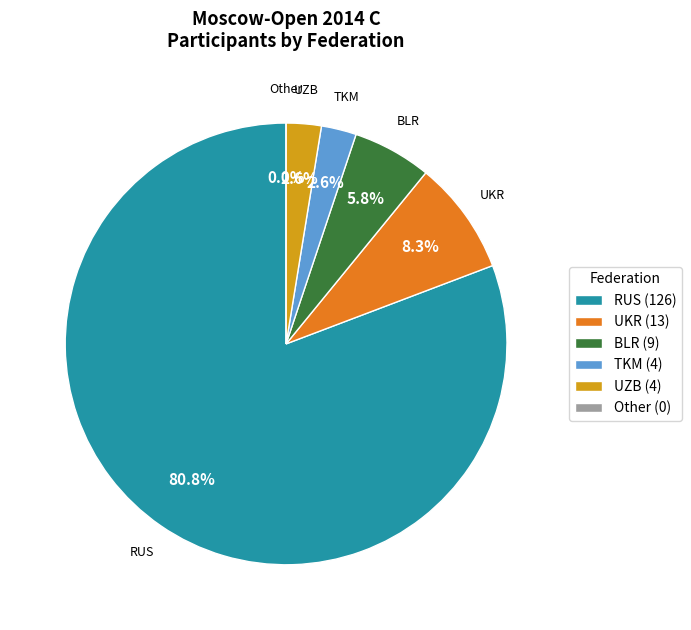

How many segments does this pie chart have?

6